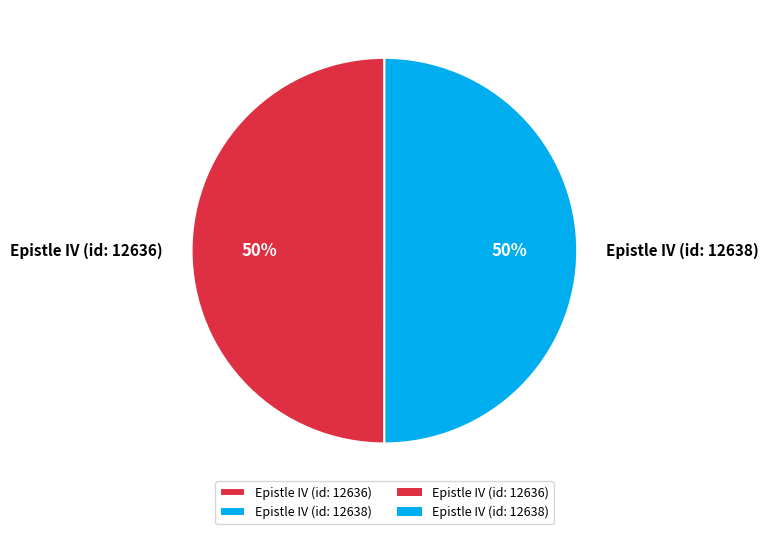

Is the sum of Epistle IV (id: 12636) and Epistle IV (id: 12638) greater than half?

Yes